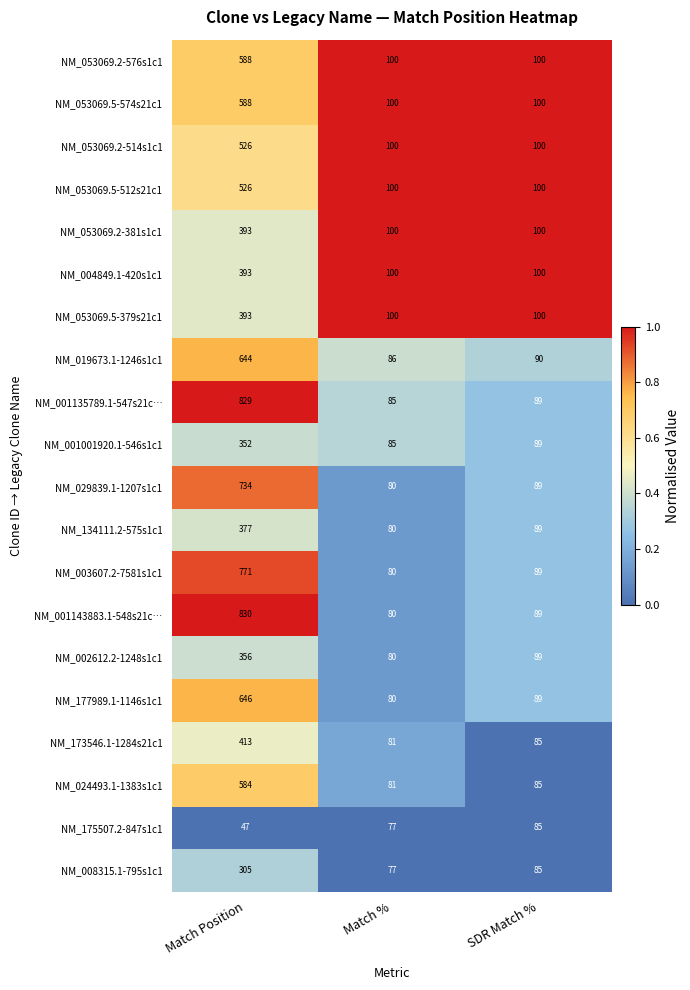

How many NM_053069.2-514s1c1 values are between 100 and 526?

3